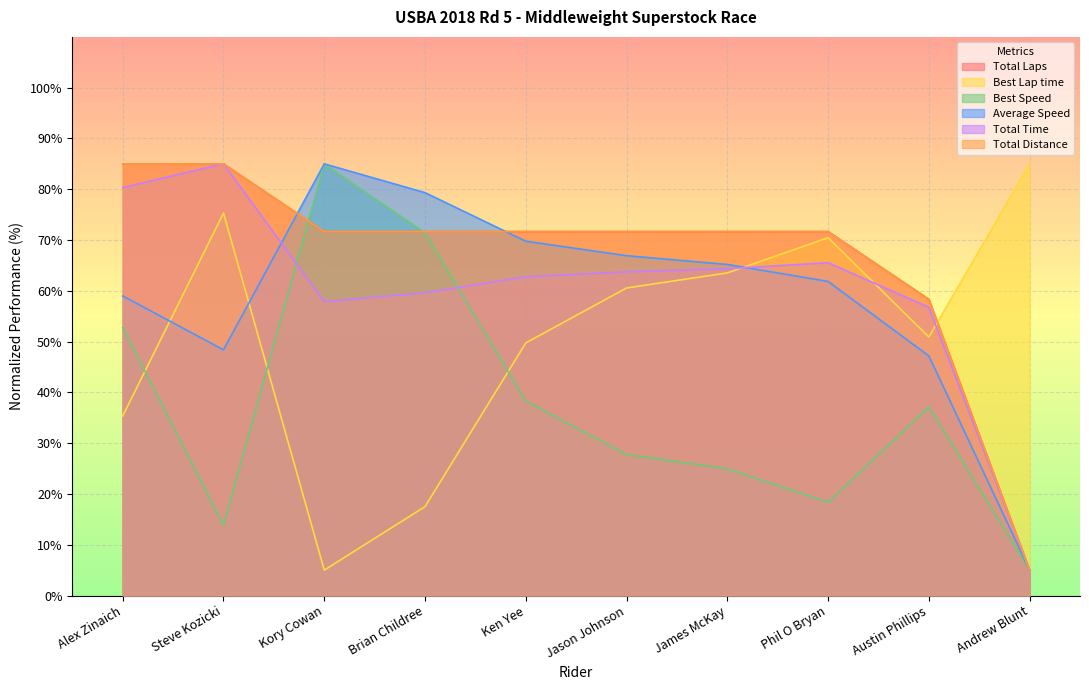

True or false: Average Speed and Total Distance intersect in this chart.

True